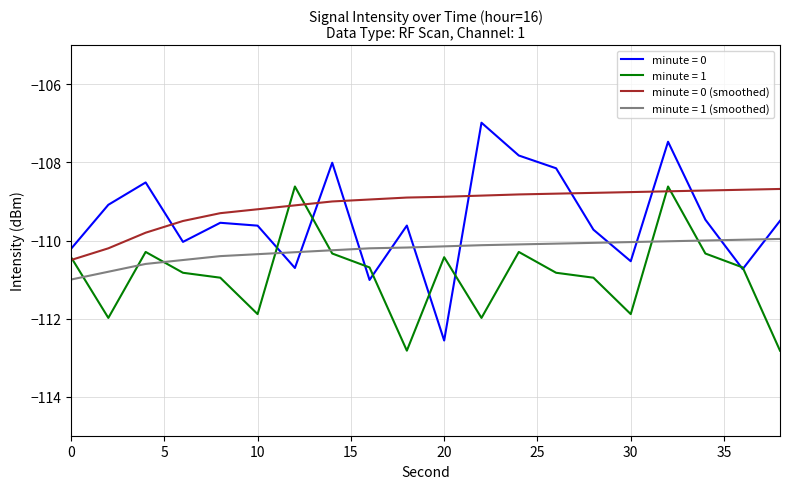

What is the minimum value shown in the chart?

-112.8